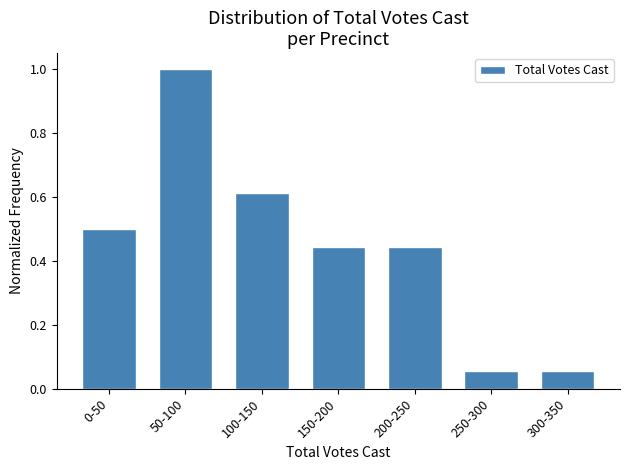

What is the label of the 2nd bar from the right?

250-300